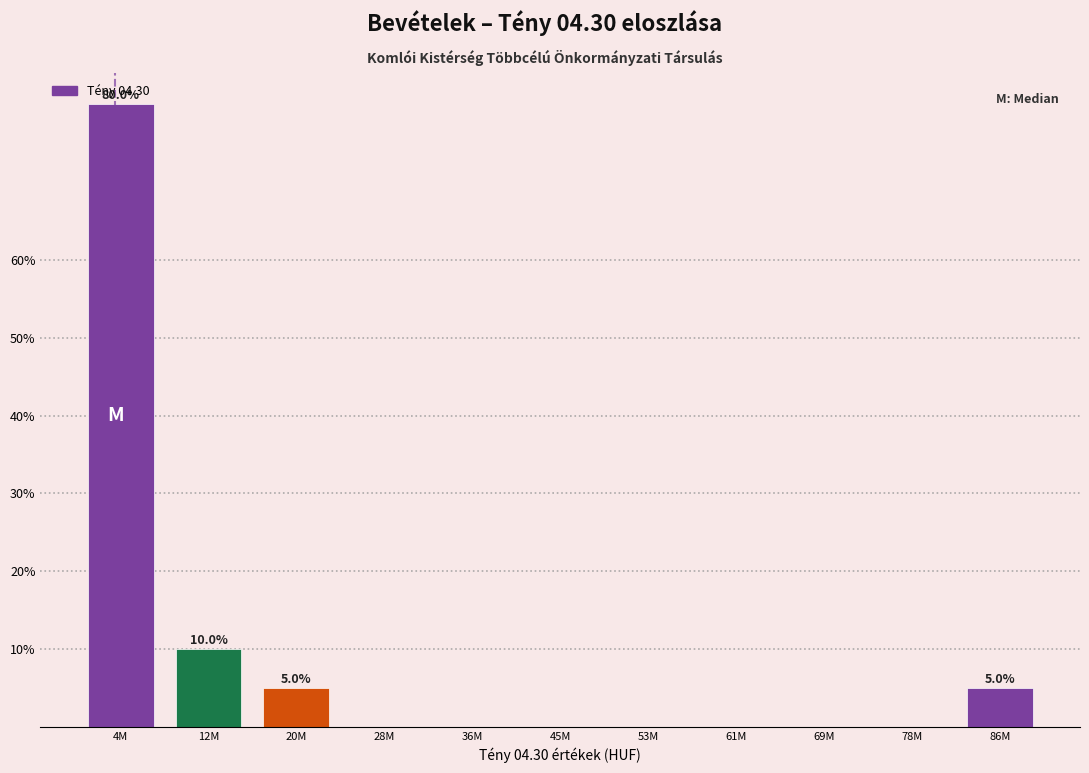

Reading right to left, transcribe all the data shown in this chart.

86M=5	78M=0	69M=0	61M=0	53M=0	45M=0	36M=0	28M=0	20M=5	12M=10	4M=80